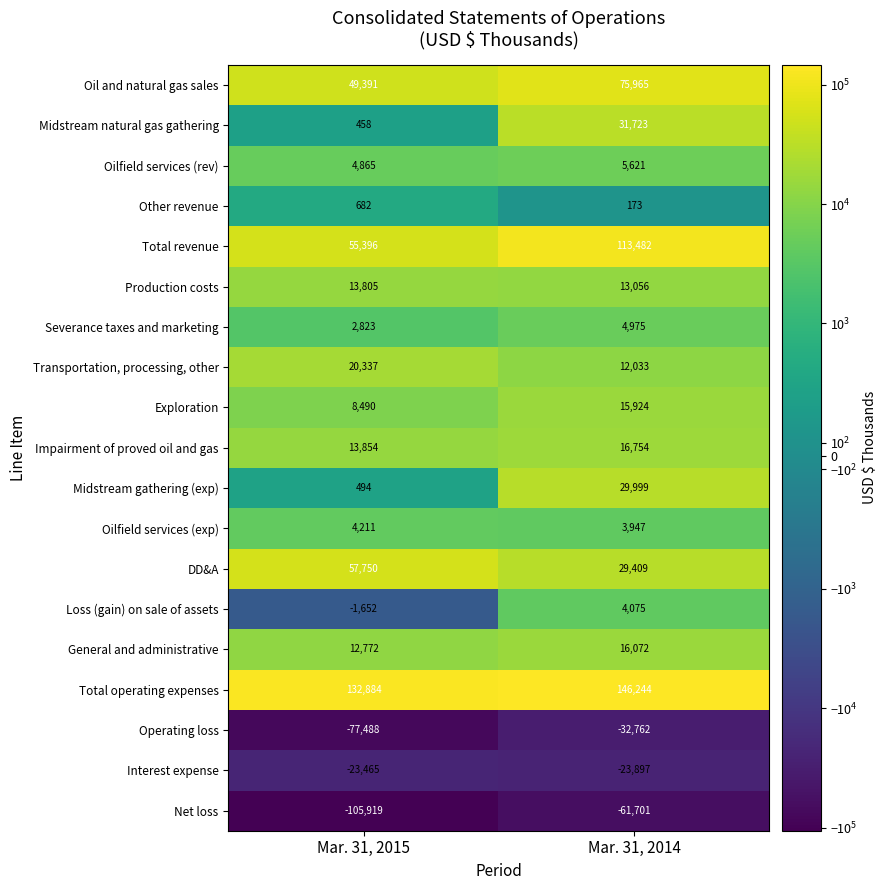

What is the approximate value of Production costs at Mar. 31, 2014, to the nearest 100?

13100